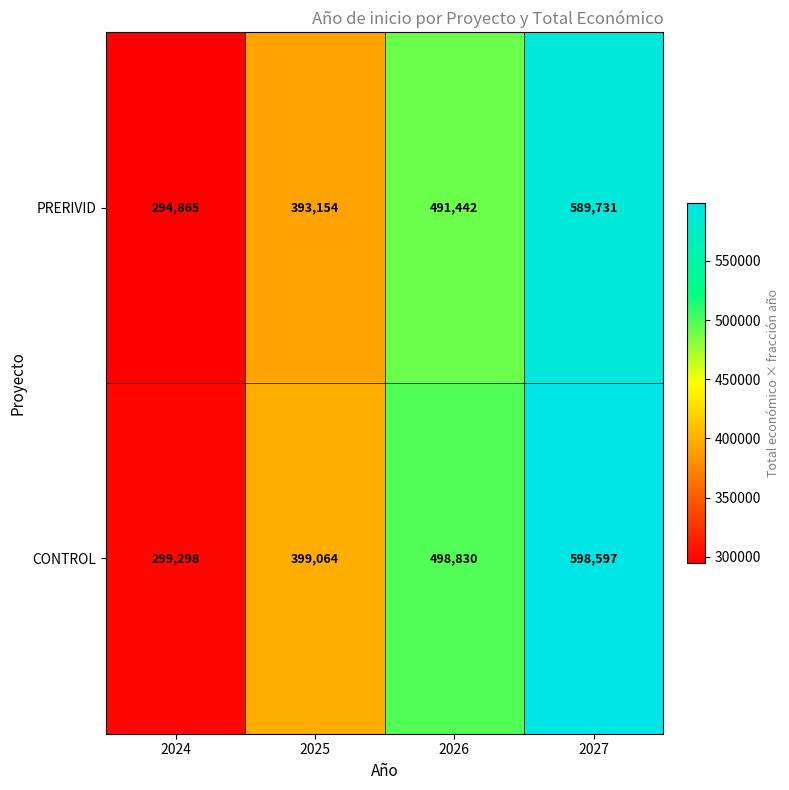

What is the difference between the highest and lowest values at 2027?

8866